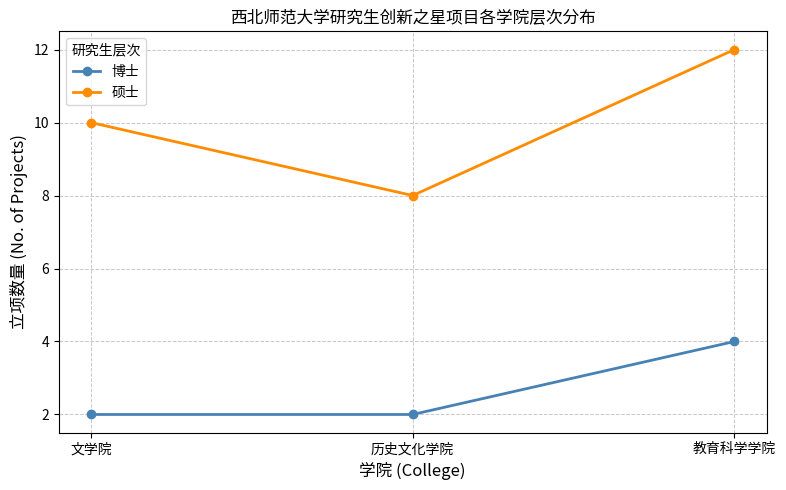

Reading left to right, what are all the values shown in this chart?

博士: 文学院=2	历史文化学院=2	教育科学学院=4
硕士: 文学院=10	历史文化学院=8	教育科学学院=12